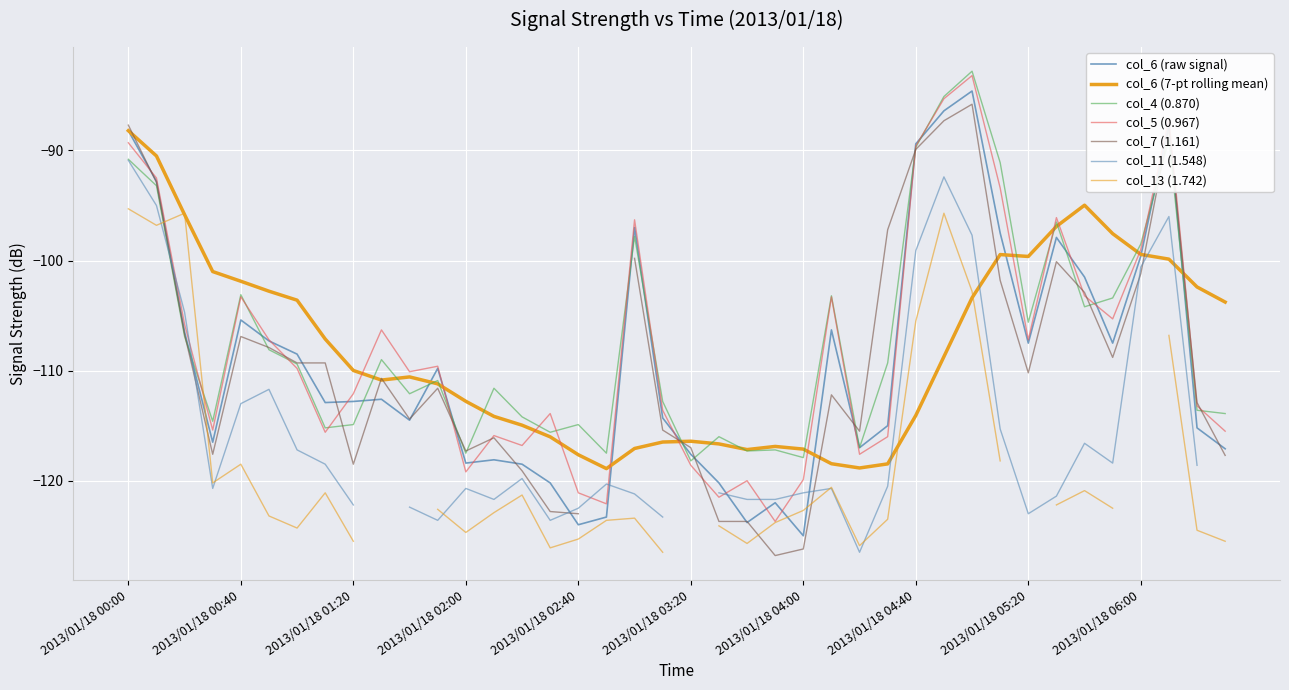

What is the sum of the col_5 (0.967) values at 2013/01/18 04:00 and 2013/01/18 04:30?

-235.9